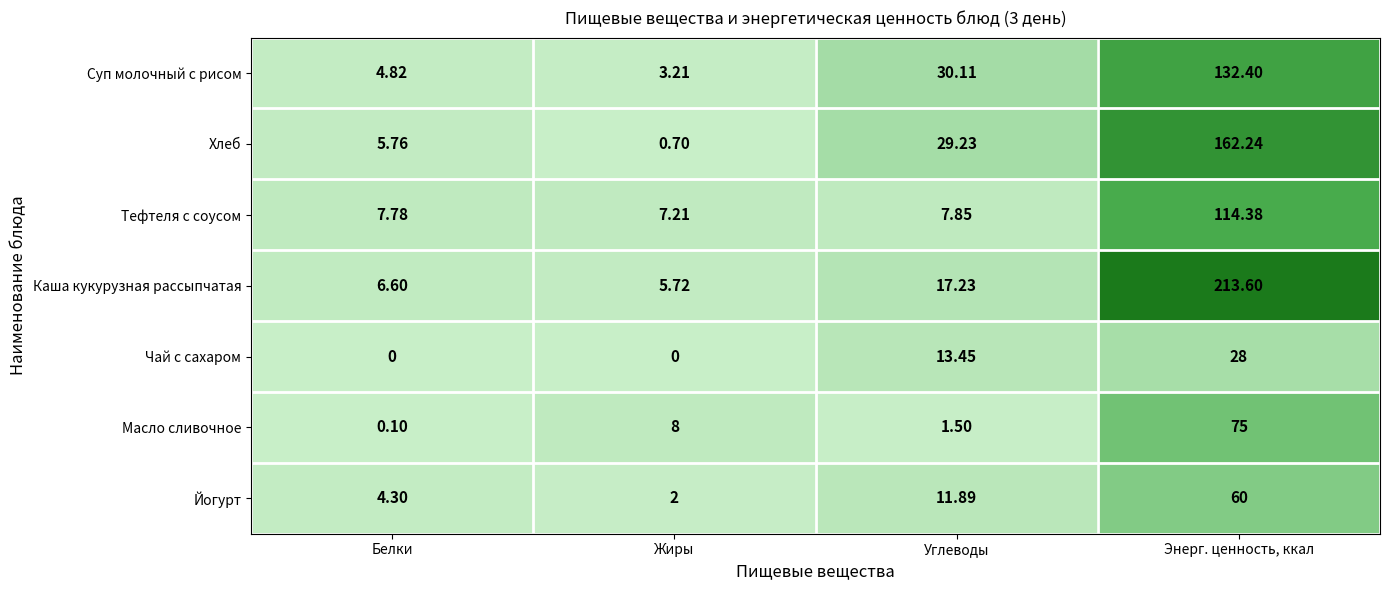

Which series has the largest total across all categories?

Каша кукурузная рассыпчатая